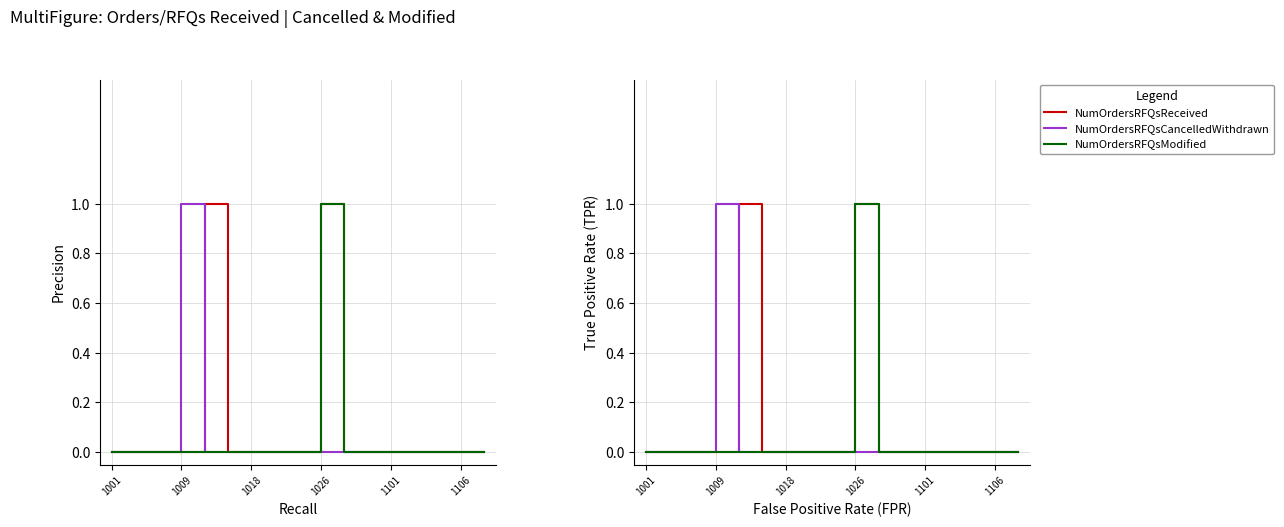

How many positive values does the NumOrdersRFQsModified series have?

1